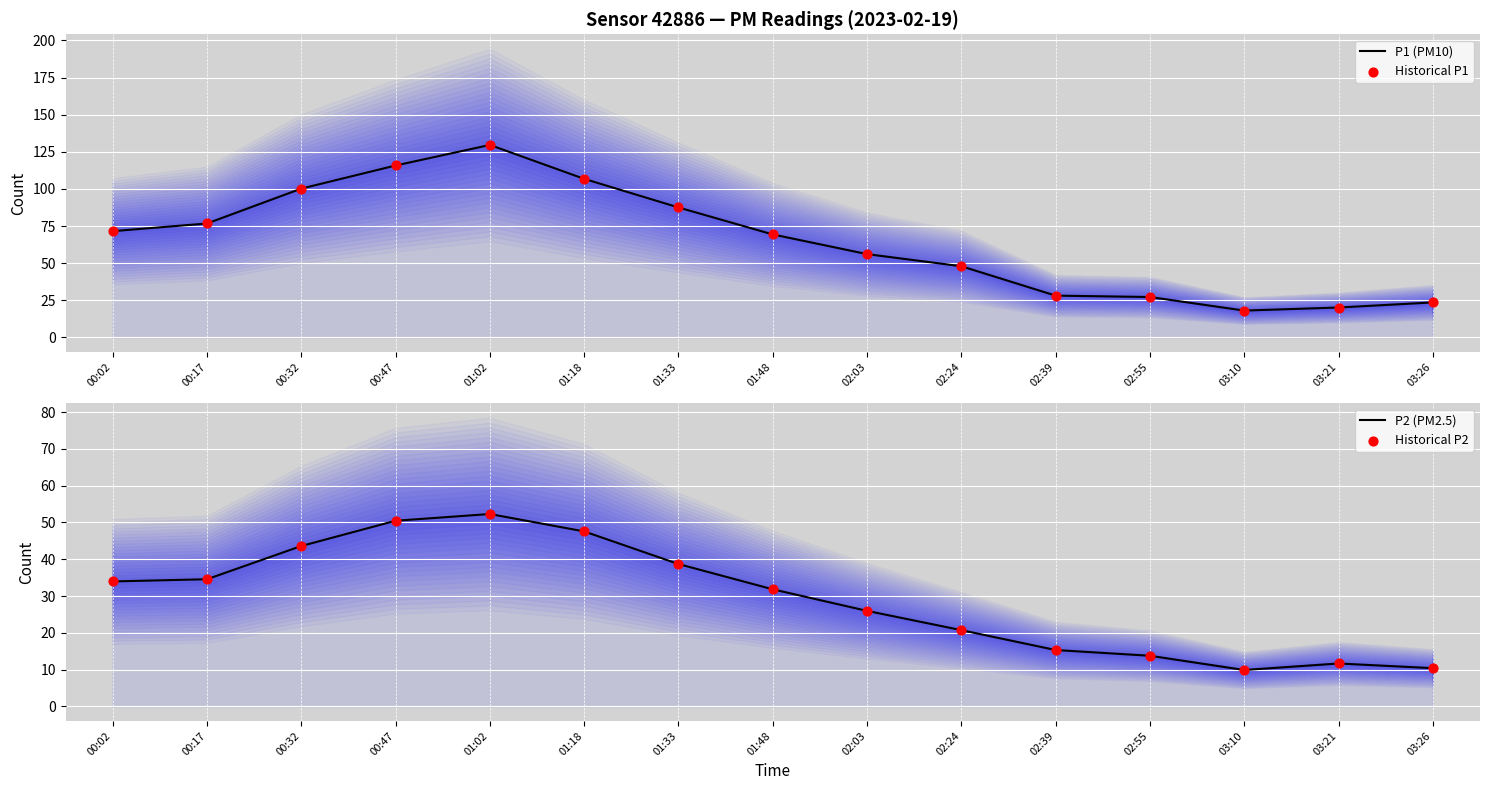

What are all the series names shown in the legend?

P1 (PM10), Historical P1, P2 (PM2.5), Historical P2